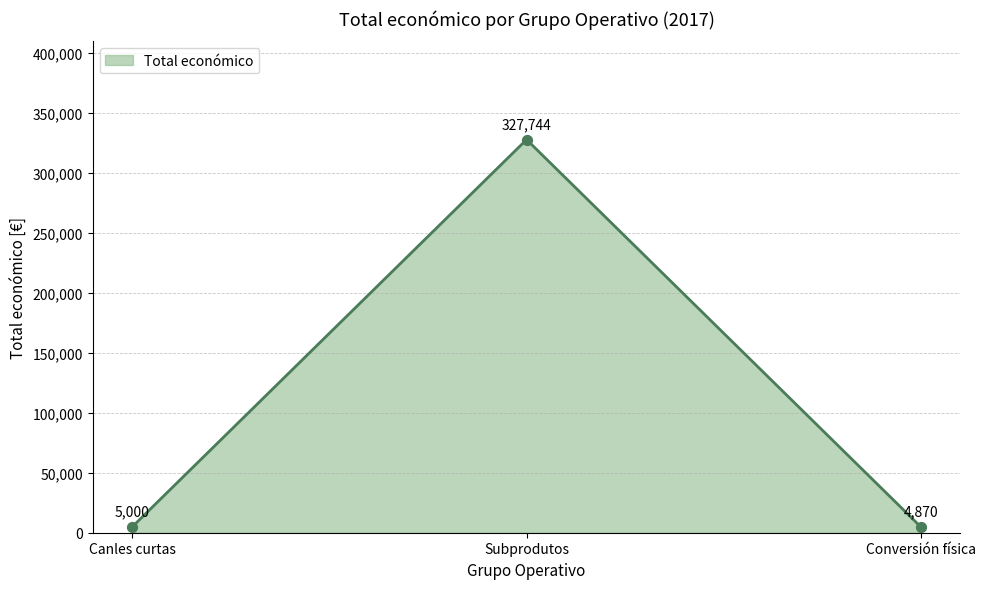

Between Canles curtas and Conversión física, which is larger?

Canles curtas